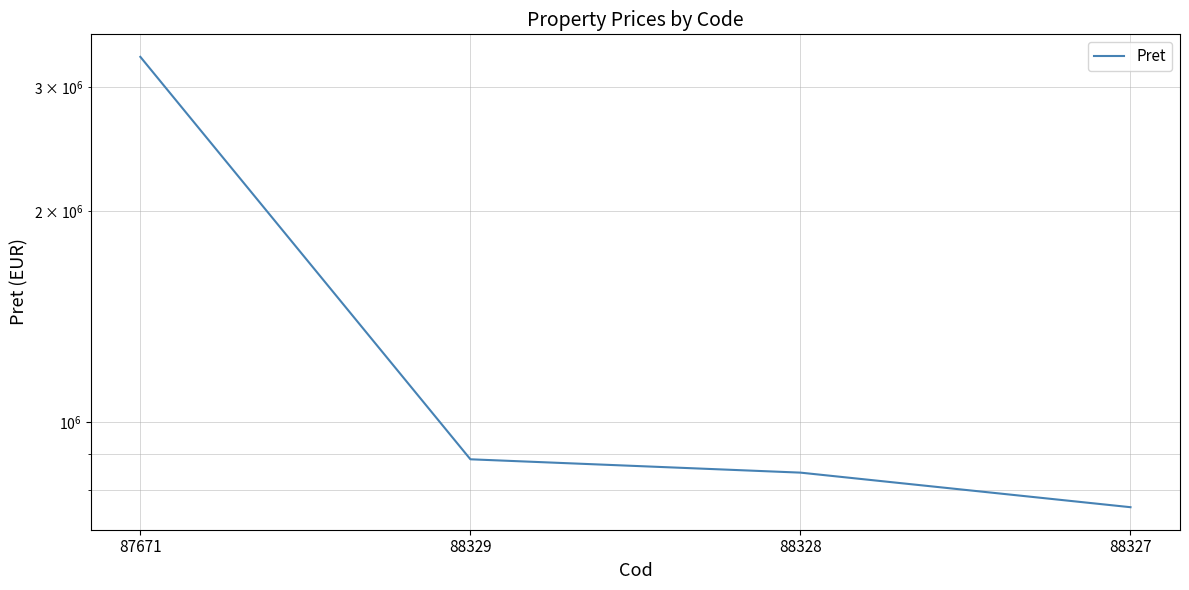

The chart shows a value of 481048 at 88328. True or false?

False